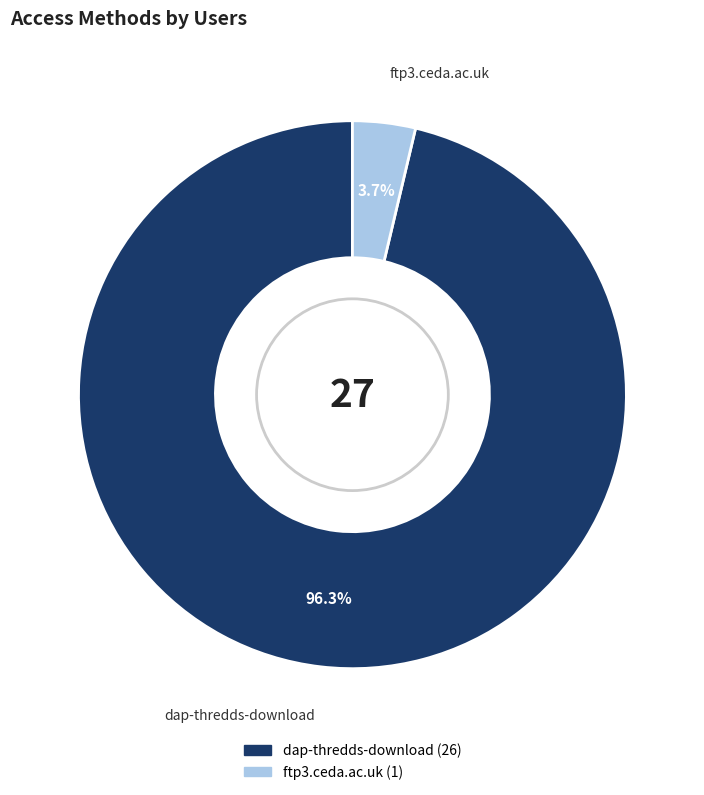

What percentage do ftp3.ceda.ac.uk and dap-thredds-download together represent?

100.0%